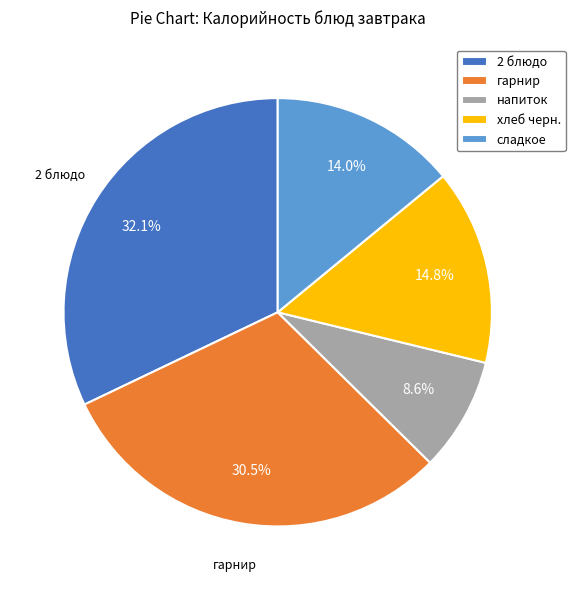

Approximately how many times larger is the value at 2 блюдо compared to хлеб черн.?

2.2